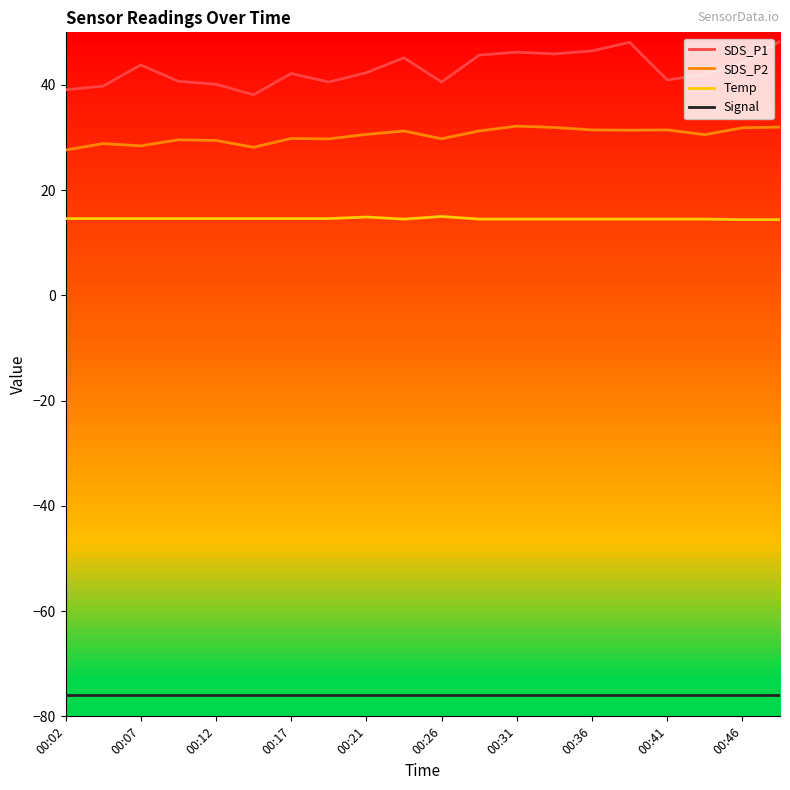

Rank the series by their maximum value, from highest to lowest.

SDS_P1, SDS_P2, Temp, Signal